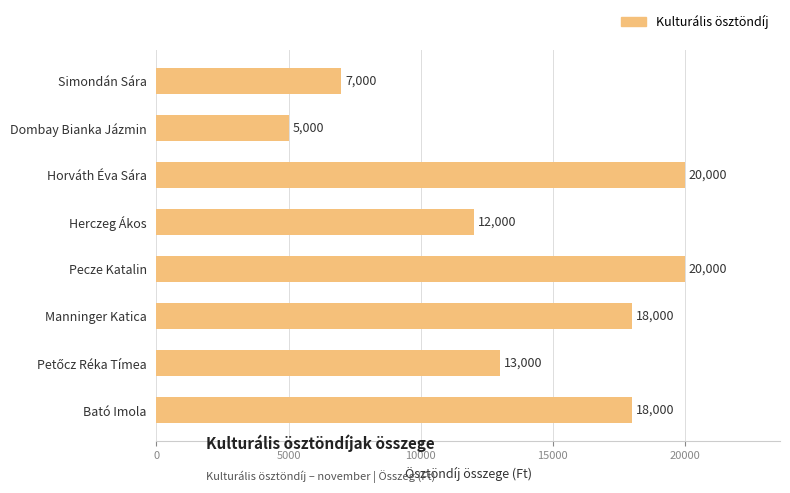

What position from the bottom is Pecze Katalin?

4